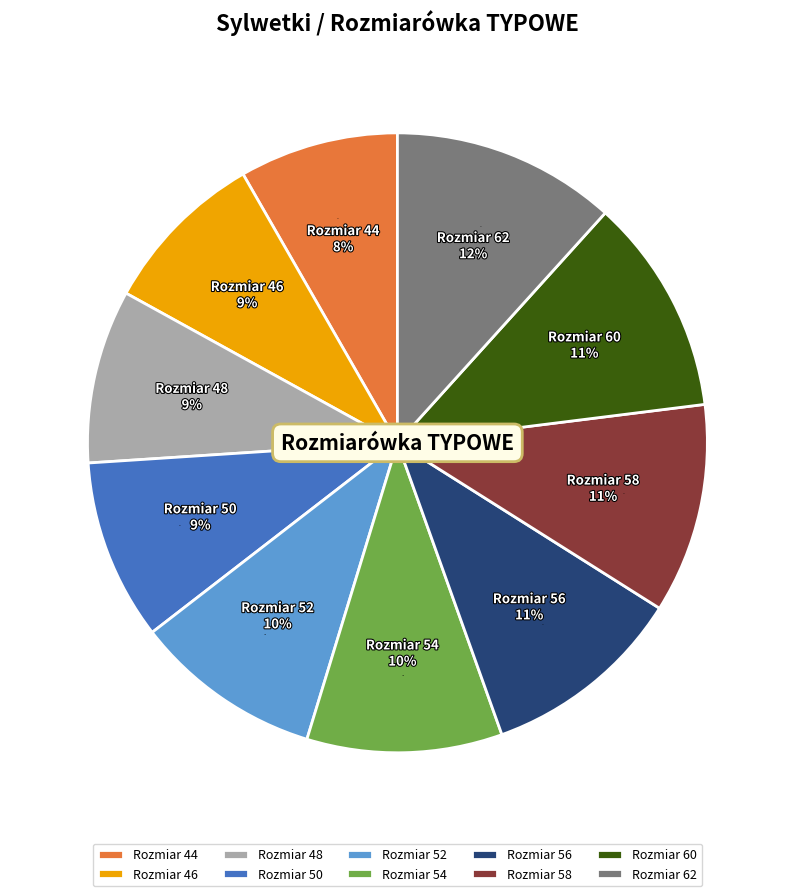

Rank the categories by value from highest to lowest.

62, 60, 58, 56, 54, 52, 50, 48, 46, 44